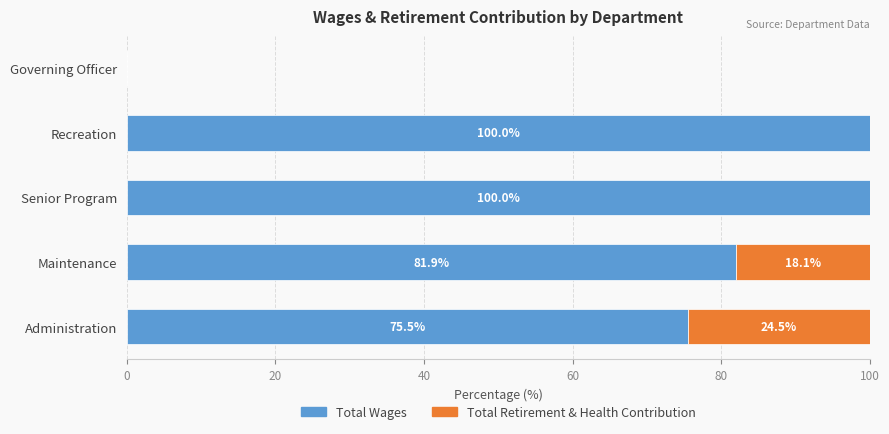

What is the total value across all series at Recreation?

100.0